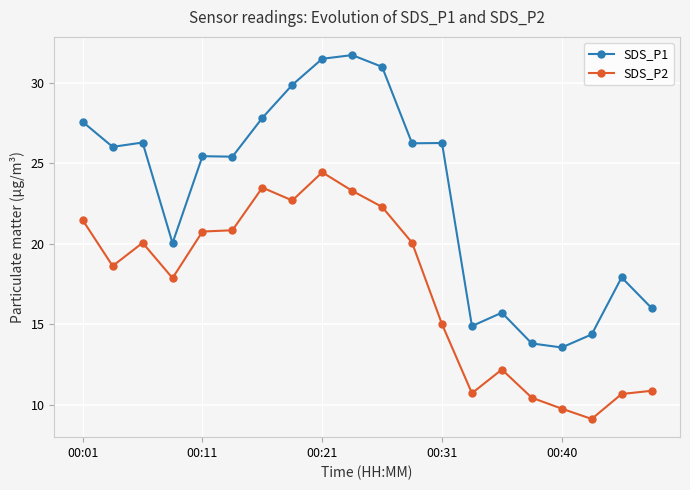

True or false: SDS_P1 has more than 2 interior local peaks.

True